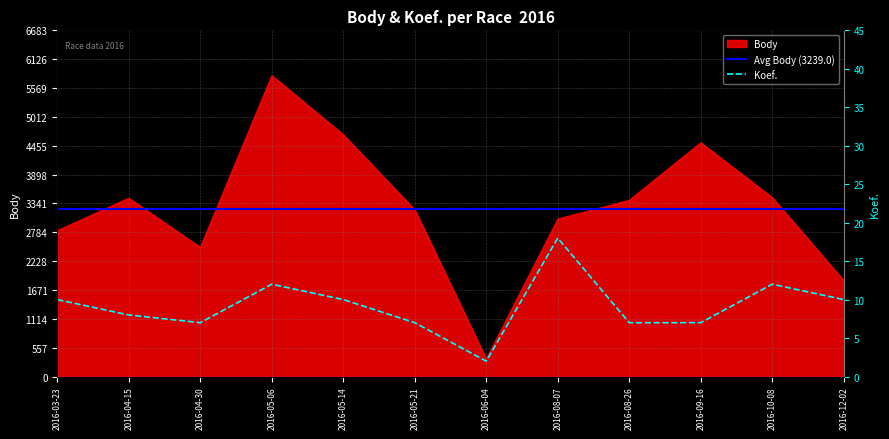

What is the difference between the highest and lowest values at 2016-06-04?

341